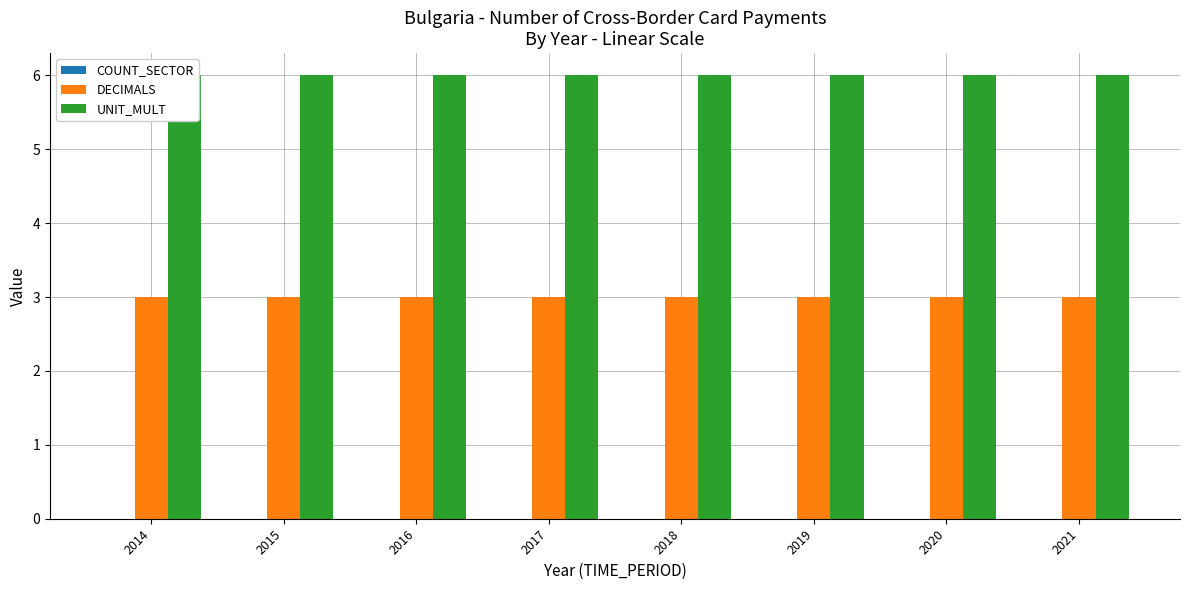

What is the greatest value displayed?

6